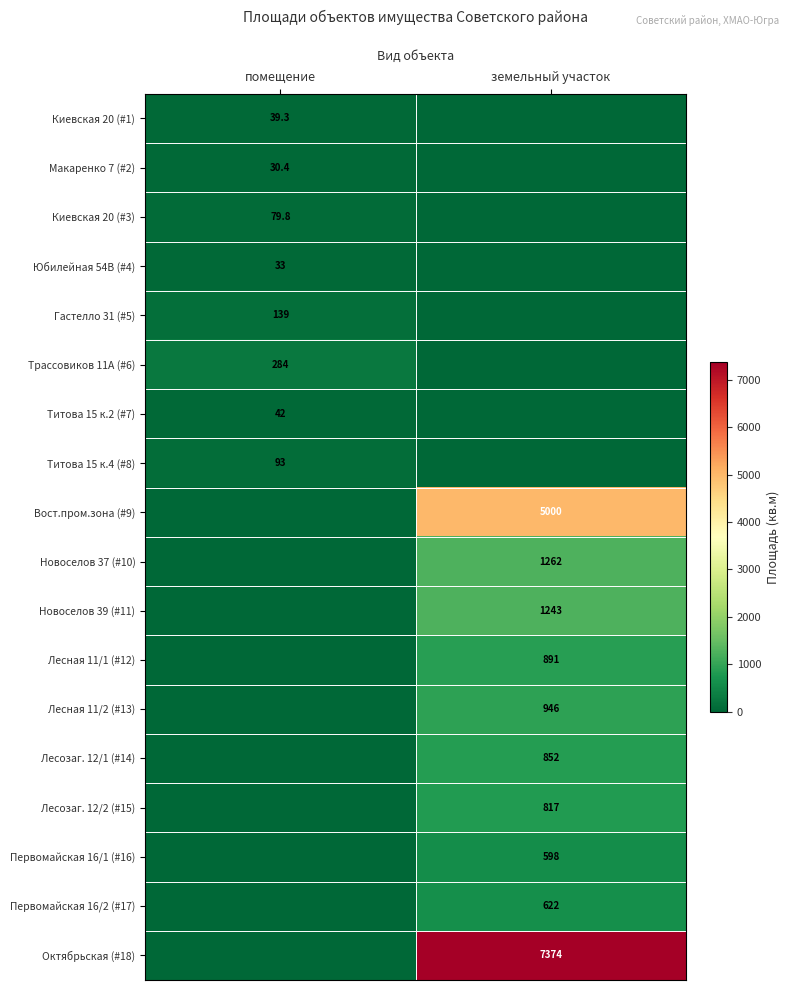

The value of Киевская 20 (#1) at помещение is 39.3. True or false?

True